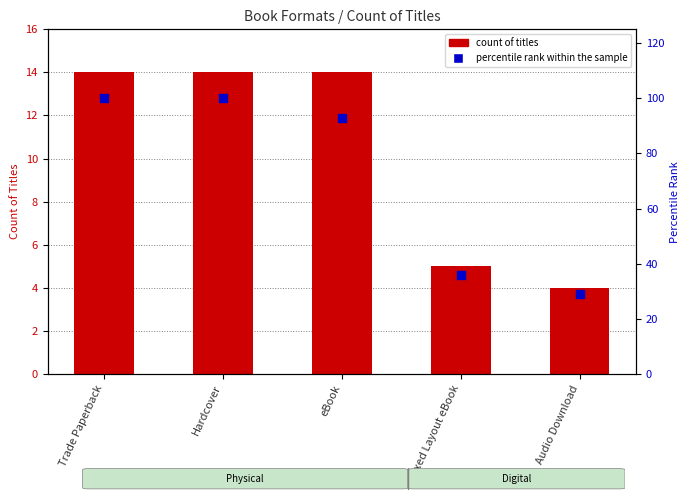

Is the value of percentile rank within the sample at eBook greater than the value of count of titles at Hardcover?

Yes